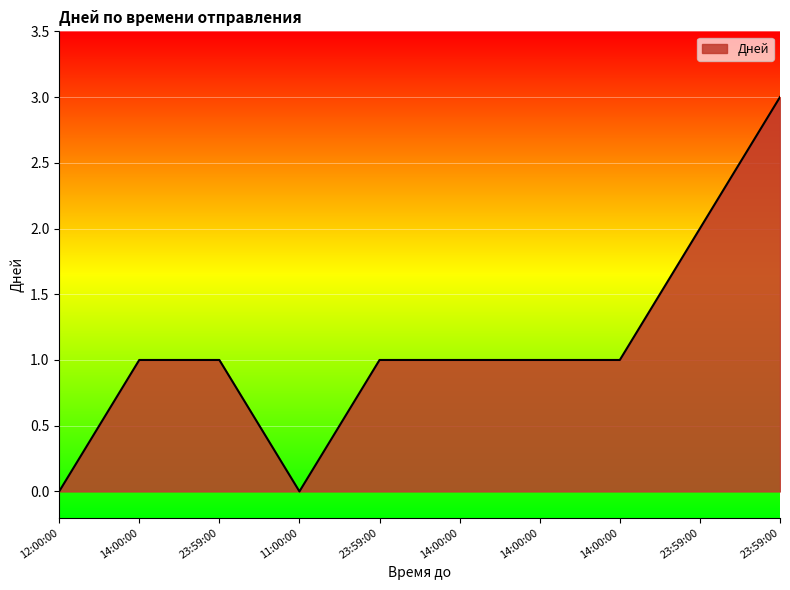

Where is the first local minimum?

11:00:00